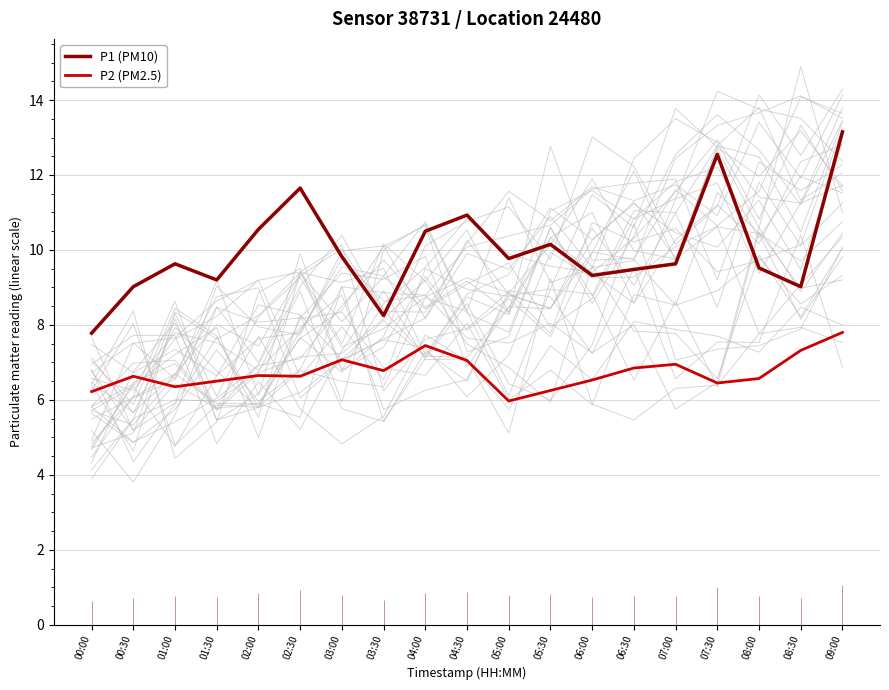

Which has a higher value, 06:00 or 07:00?

07:00